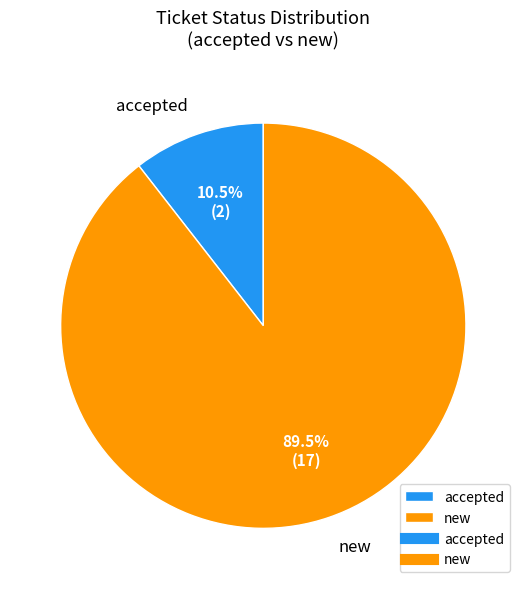

To the nearest percent, what is the combined percentage of accepted and new?

100%